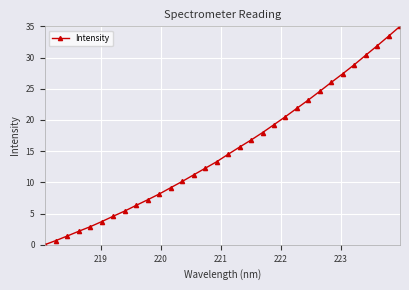

What is the value of the 17th point from the left?

14.5